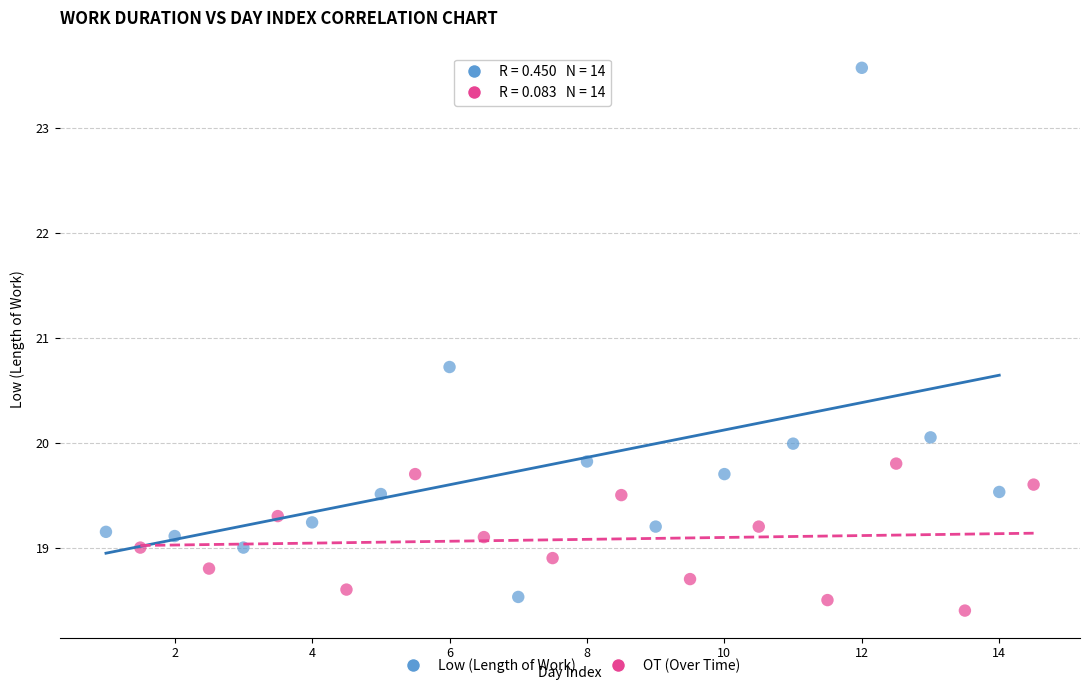

Which series reaches the maximum Y coordinate?

Low (Length of Work)